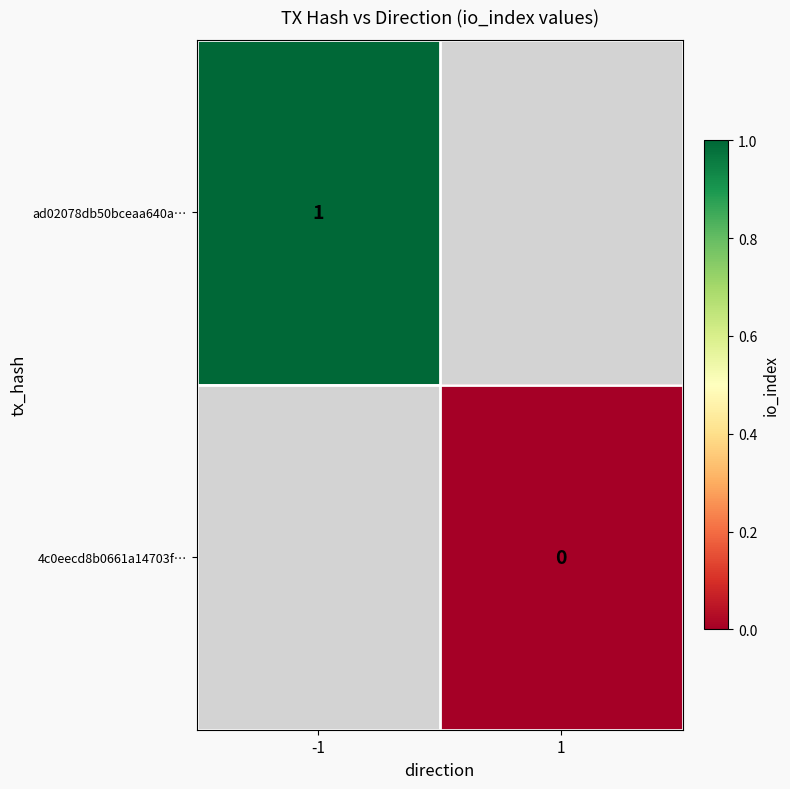

How many series are shown in this chart?

2